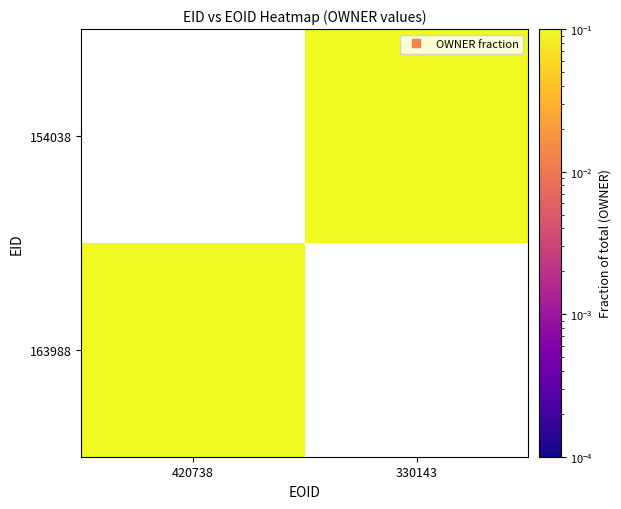

List the labels in order of 154038 value, largest first.

420738, 330143